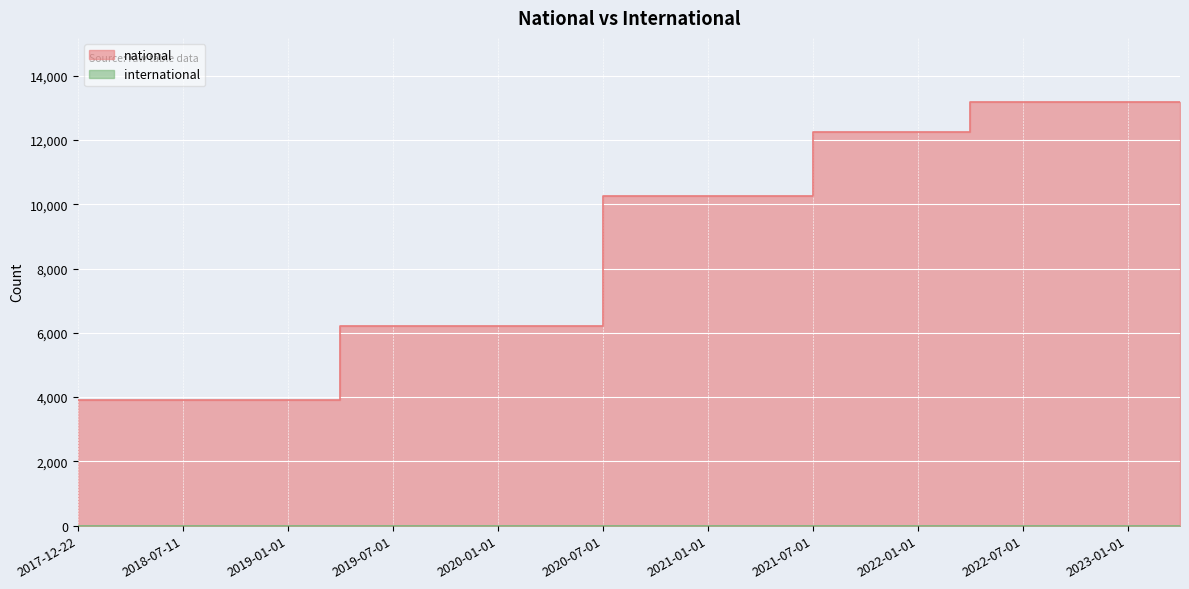

True or false: the data shows 12256 at 2022-01-01.

True